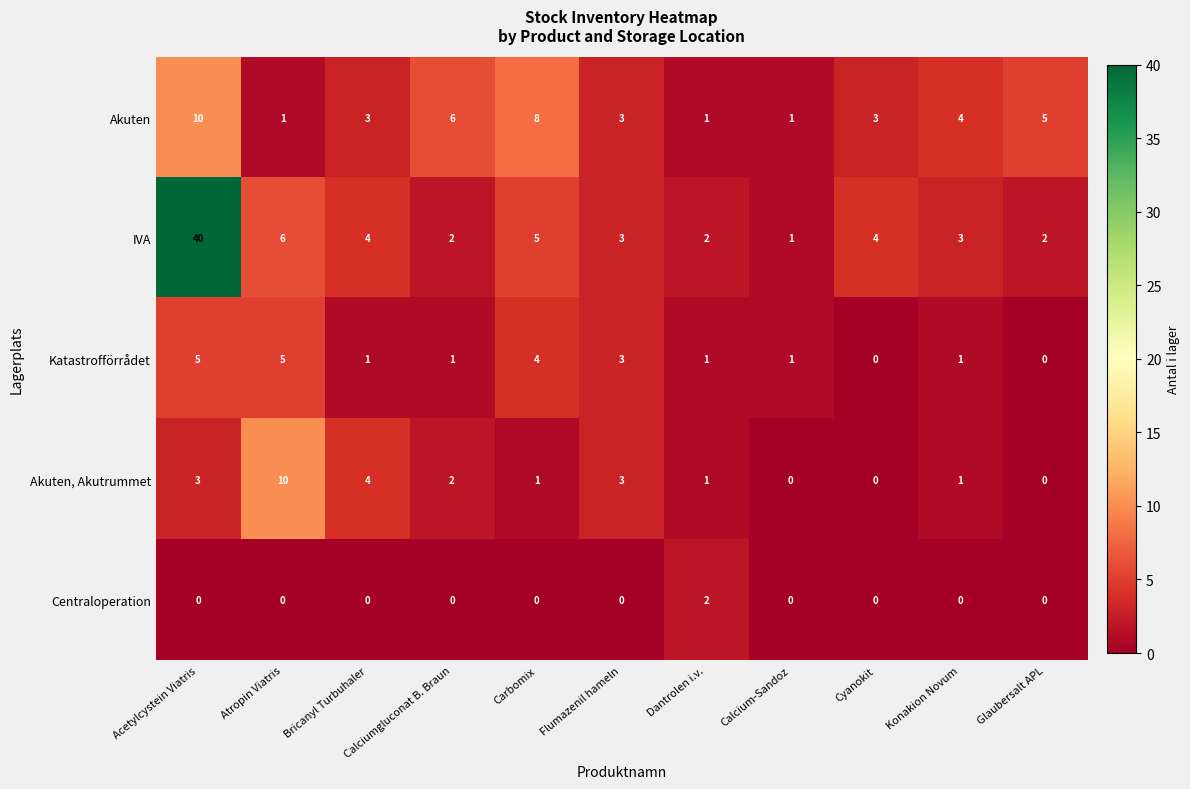

The Akuten, Akutrummet series shows 1 at Dantrolen i.v.. True or false?

True